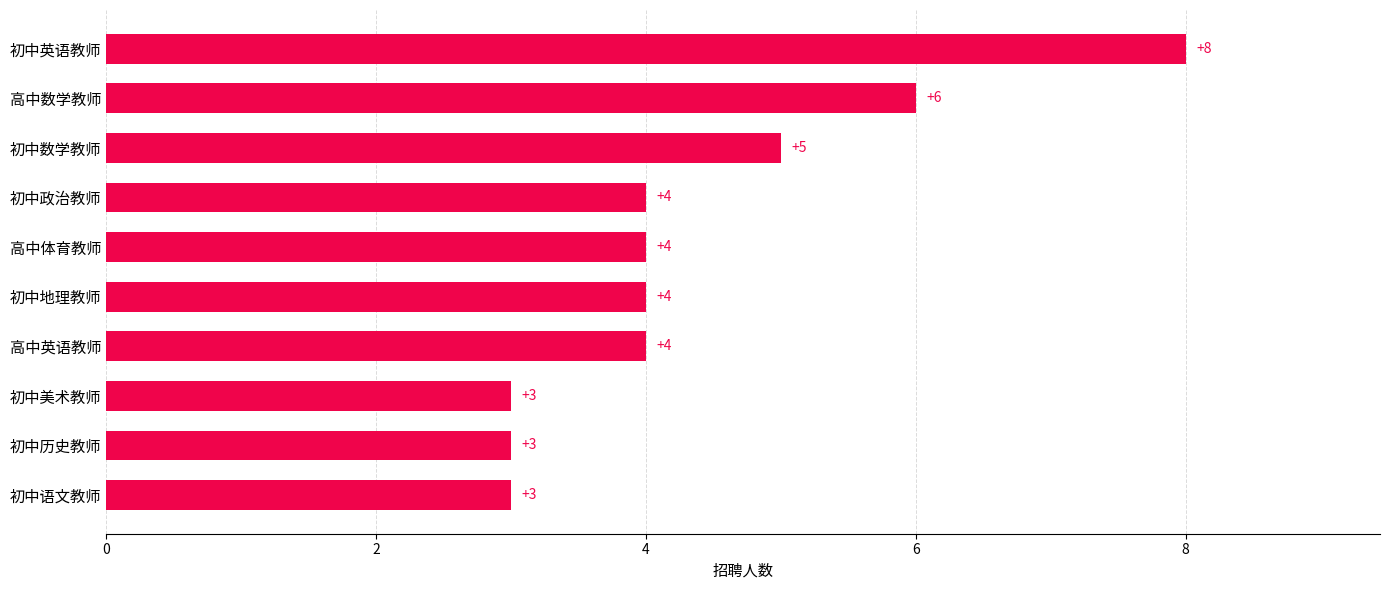

The value at 初中政治教师 is 2. True or false?

False